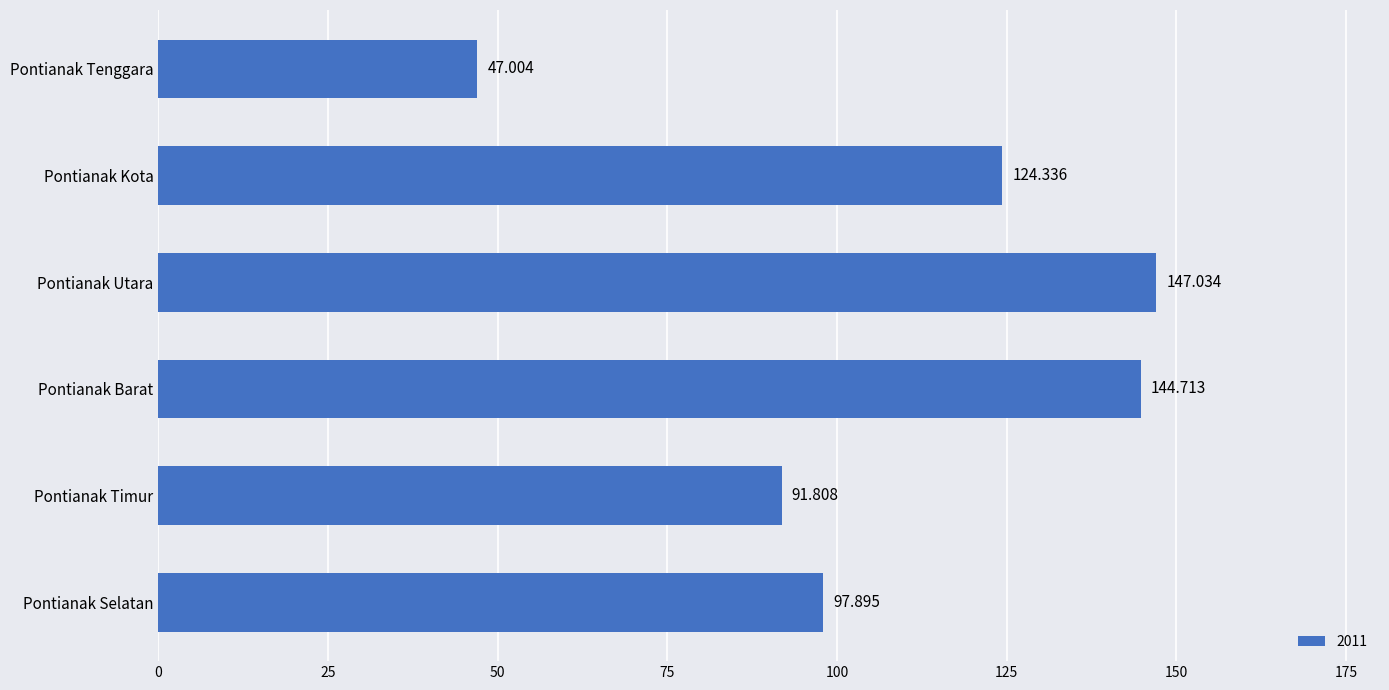

Rank the categories by value from lowest to highest.

Pontianak Tenggara, Pontianak Timur, Pontianak Selatan, Pontianak Kota, Pontianak Barat, Pontianak Utara